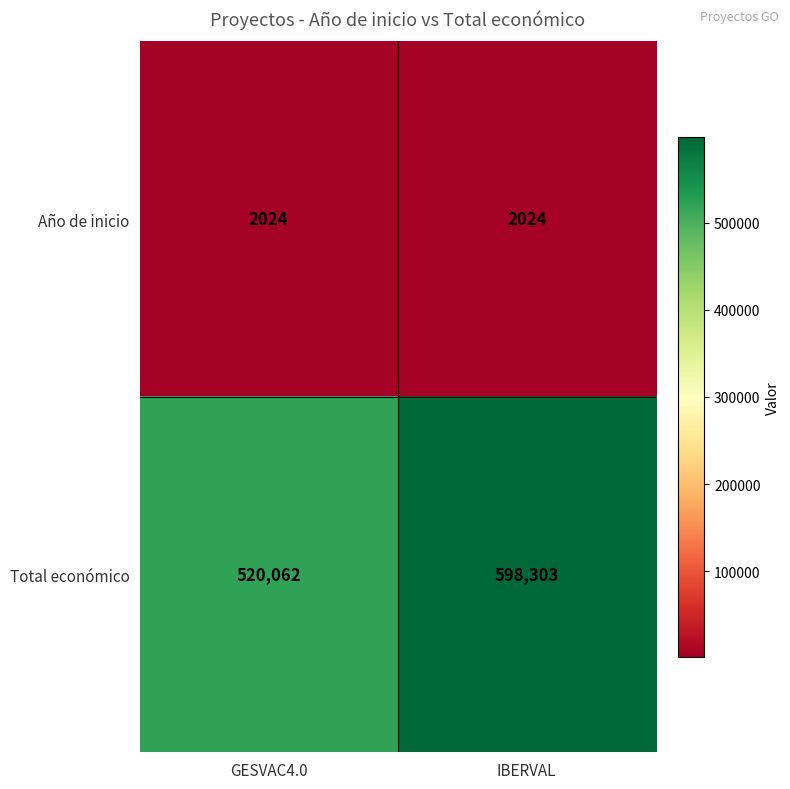

Reading right to left, transcribe all the data shown in this chart.

Año de inicio: IBERVAL=2024	GESVAC4.0=2024
Total económico: IBERVAL=598303	GESVAC4.0=520062